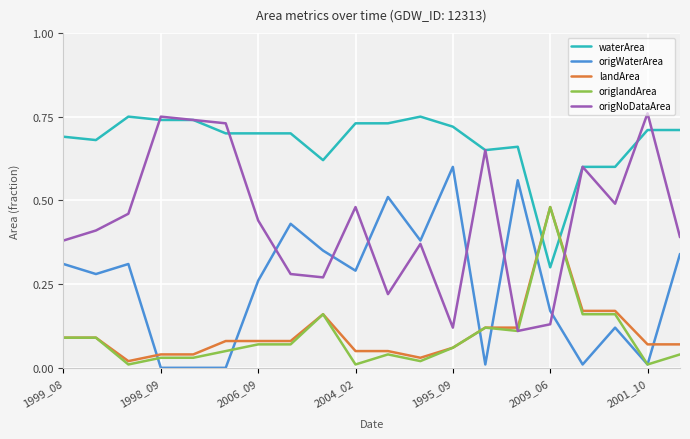

Which series ends up on top after the final intersection of waterArea and landArea?

waterArea